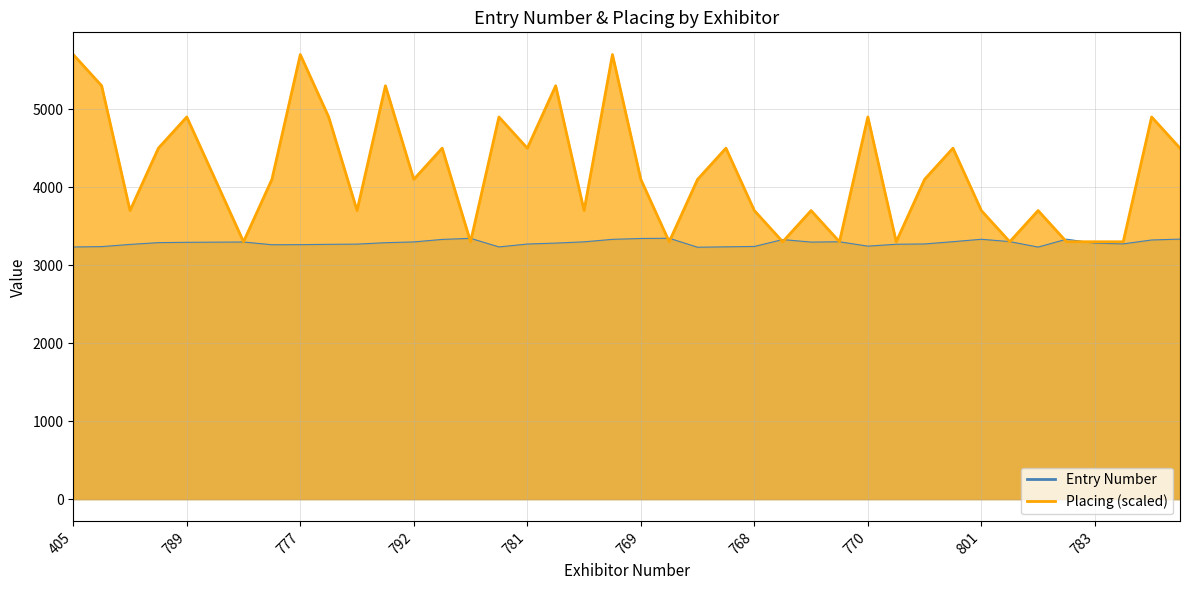

In Entry Number, how many points are higher than both neighbors (excluding endpoints)?

7